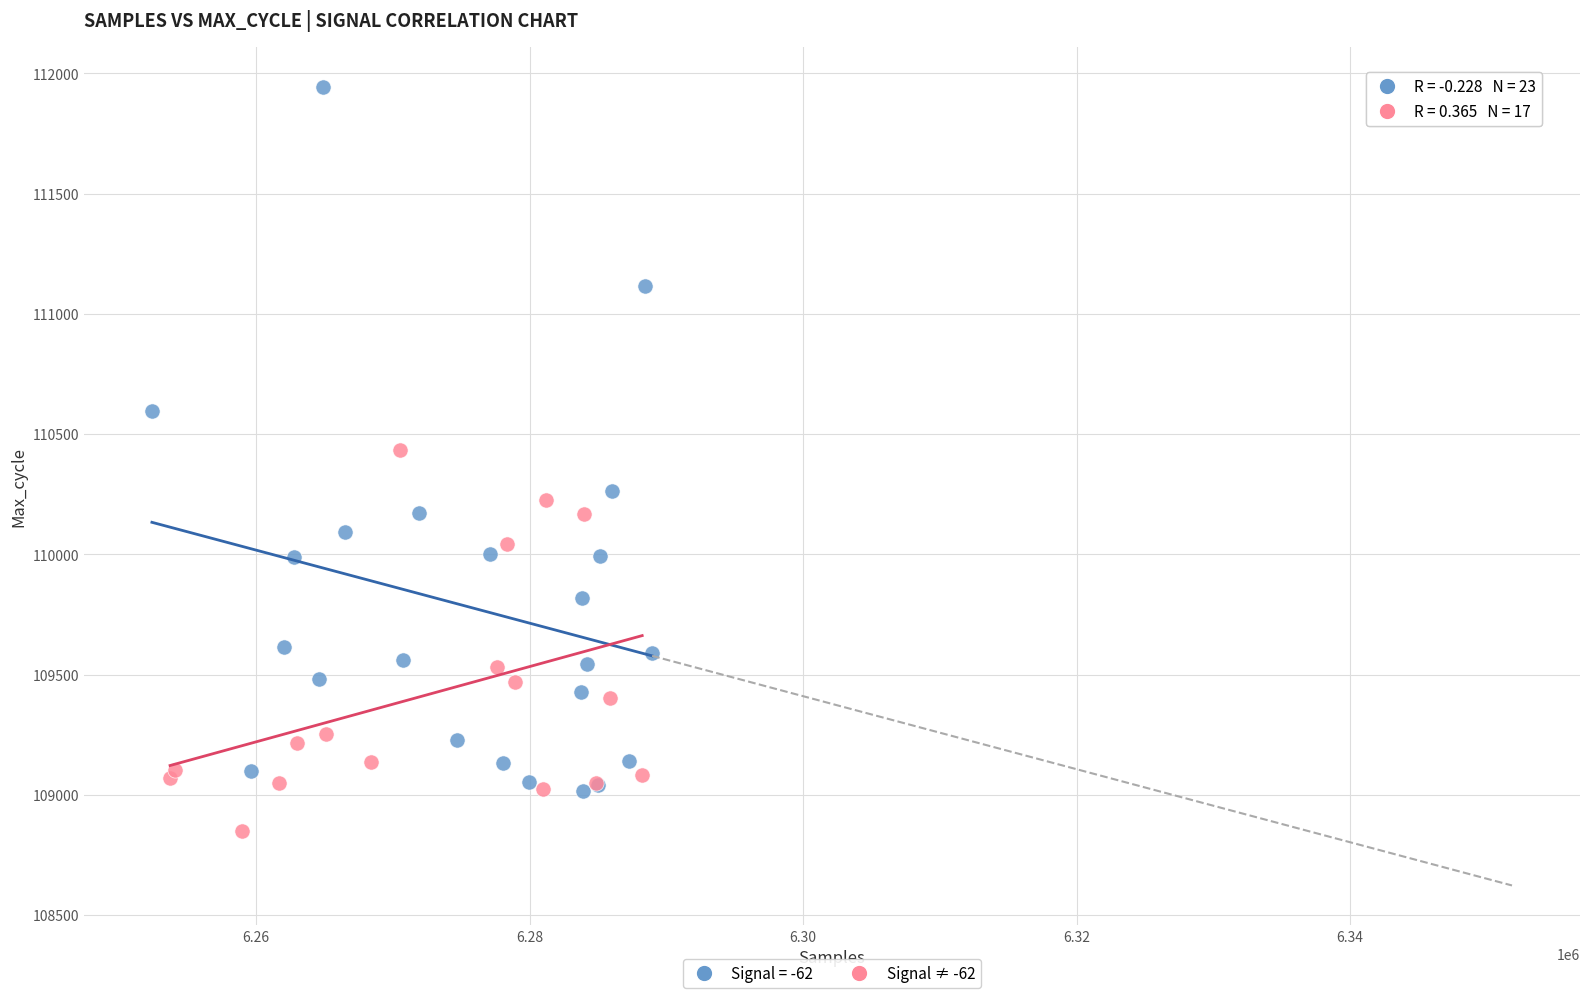

Which series contains the highest Y value?

Signal = -62